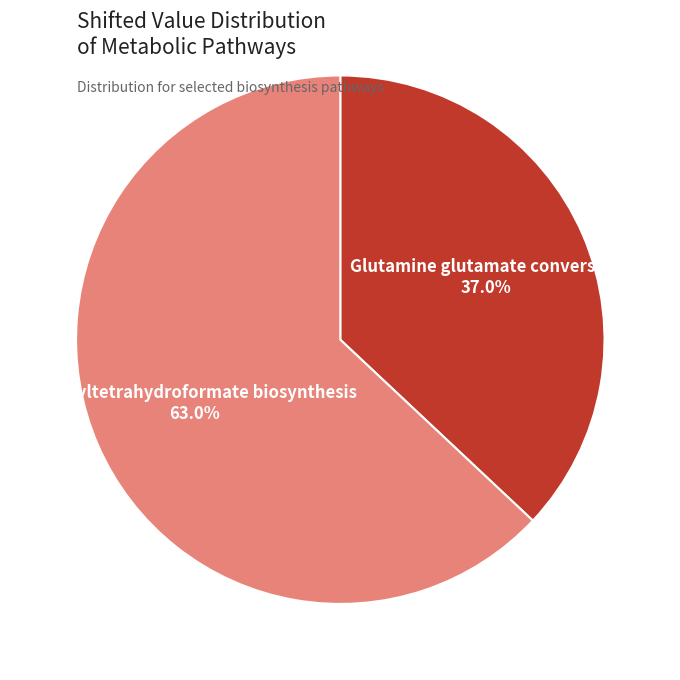

Which slice is the smallest?

Glutamine glutamate conversion